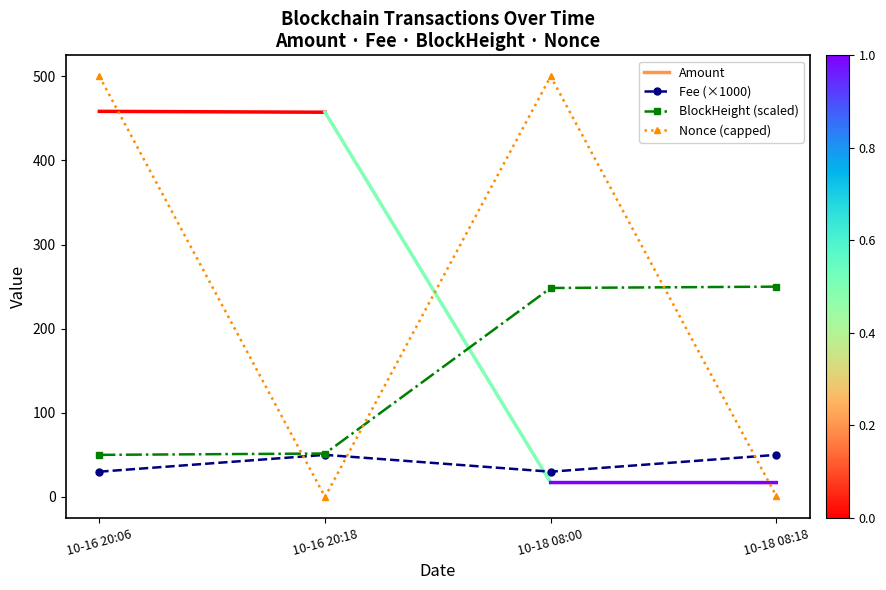

Rank the series by their maximum value, from highest to lowest.

Nonce (capped), BlockHeight (scaled), Fee (×1000)